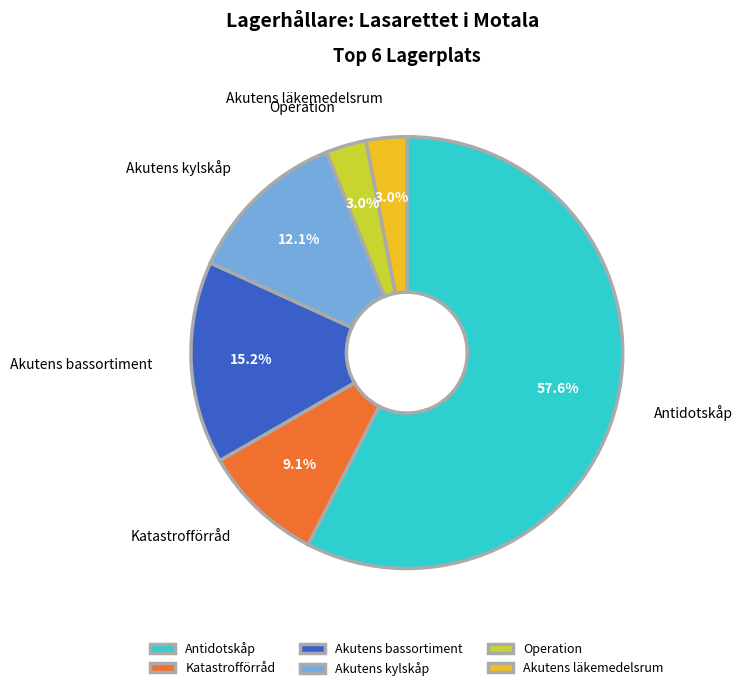

Which has a higher value, Akutens kylskåp or Akutens bassortiment?

Akutens bassortiment